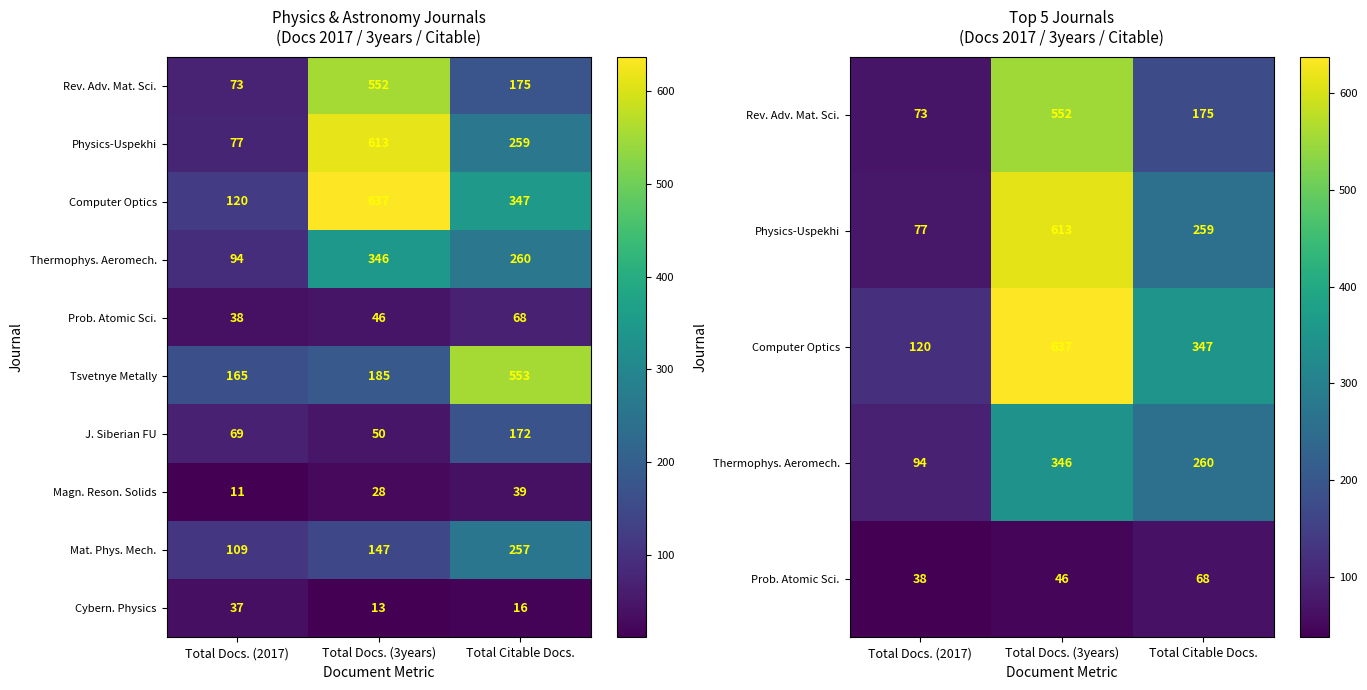

At which category is the sum across all series the highest?

Total Docs. (3years)